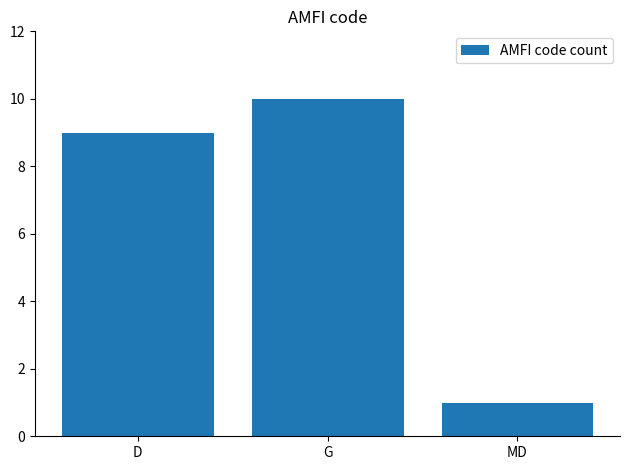

What is the maximum value shown in the chart?

10